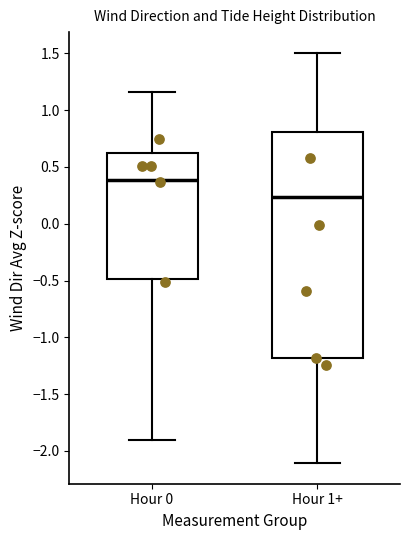

Comparing the boxes themselves (not the whiskers), which one is the tallest?

Hour 1+